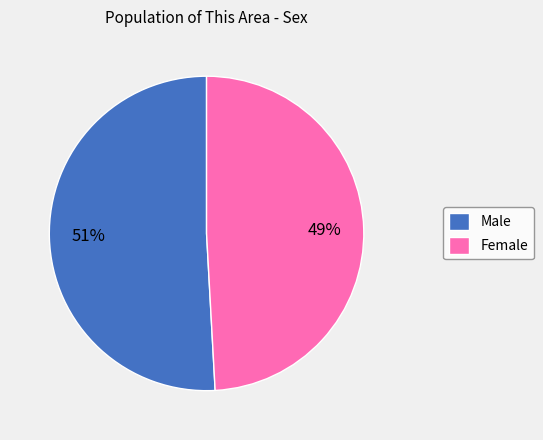

What is the majority slice?

Male